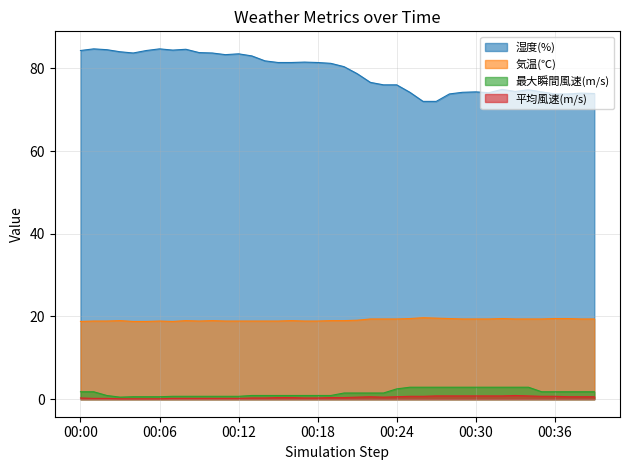

What is the sum of the 平均風速(m/s) values at 00:01 and 00:36?

0.9